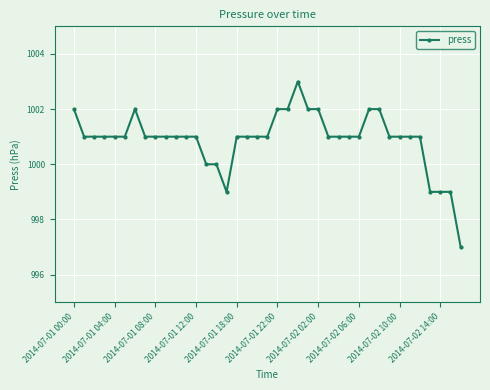

What is the smallest value displayed?

997